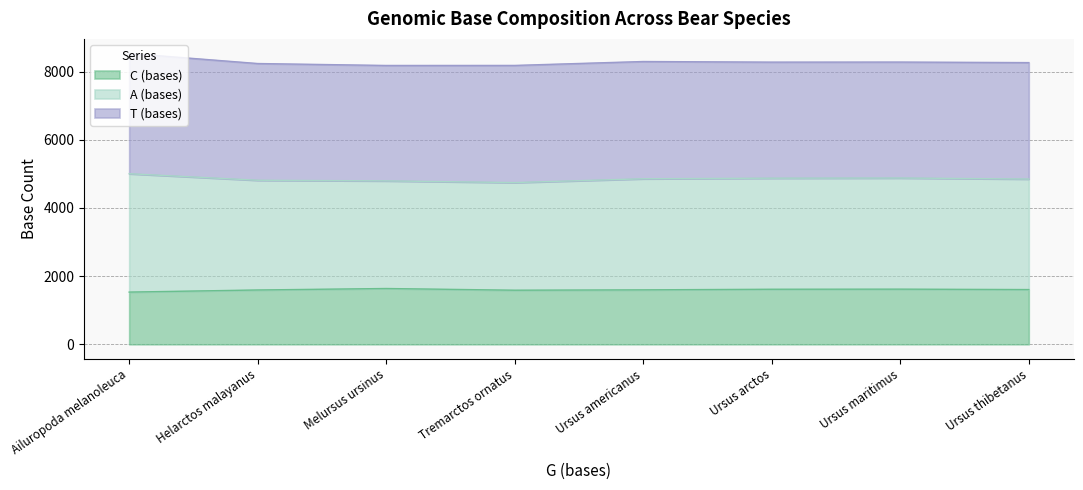

At which category is the sum across all series the highest?

Ailuropoda melanoleuca